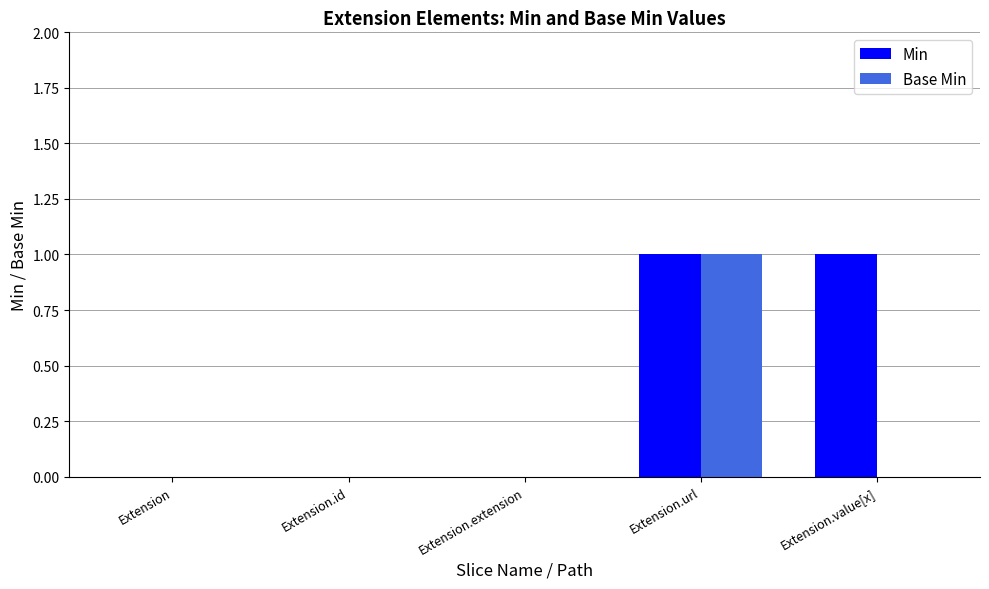

What is the sum of all Base Min values?

1